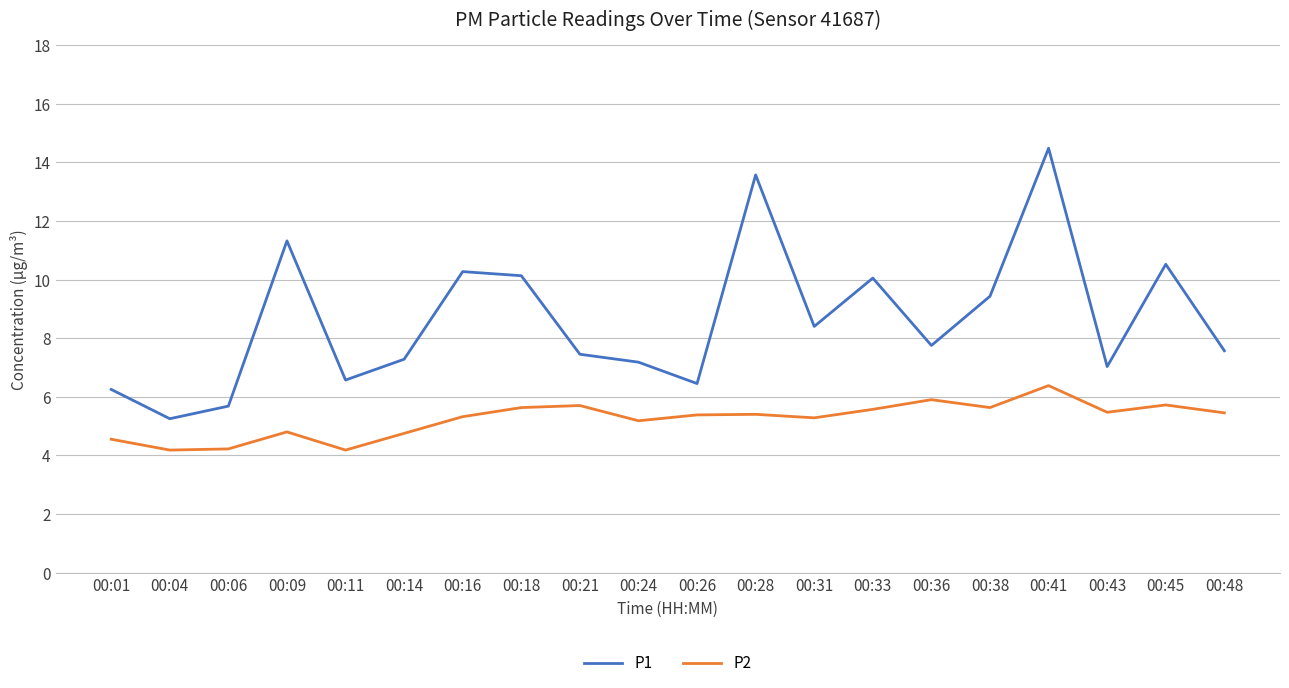

What is the difference between the second highest and minimum values in the P2 series?

1.7